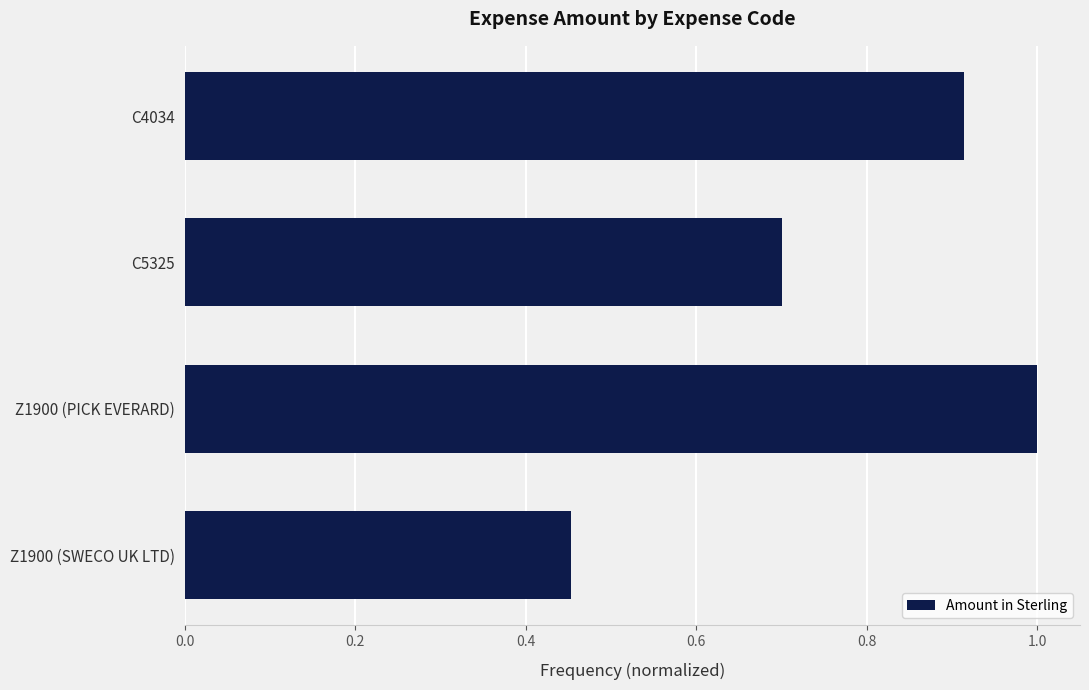

The chart shows a value of 1.2 at C4034. True or false?

False